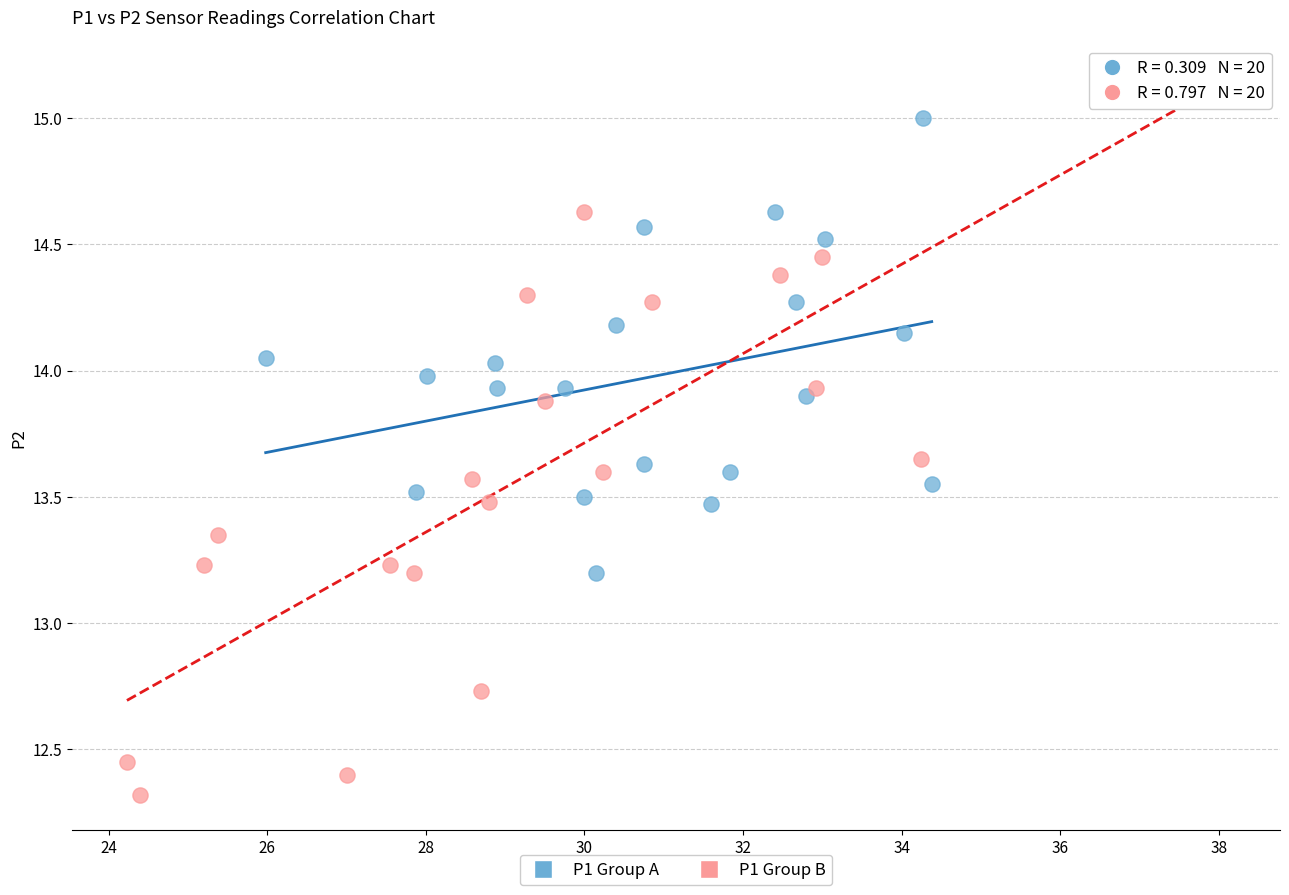

Which series has the widest spread of Y values?

P1 Group B